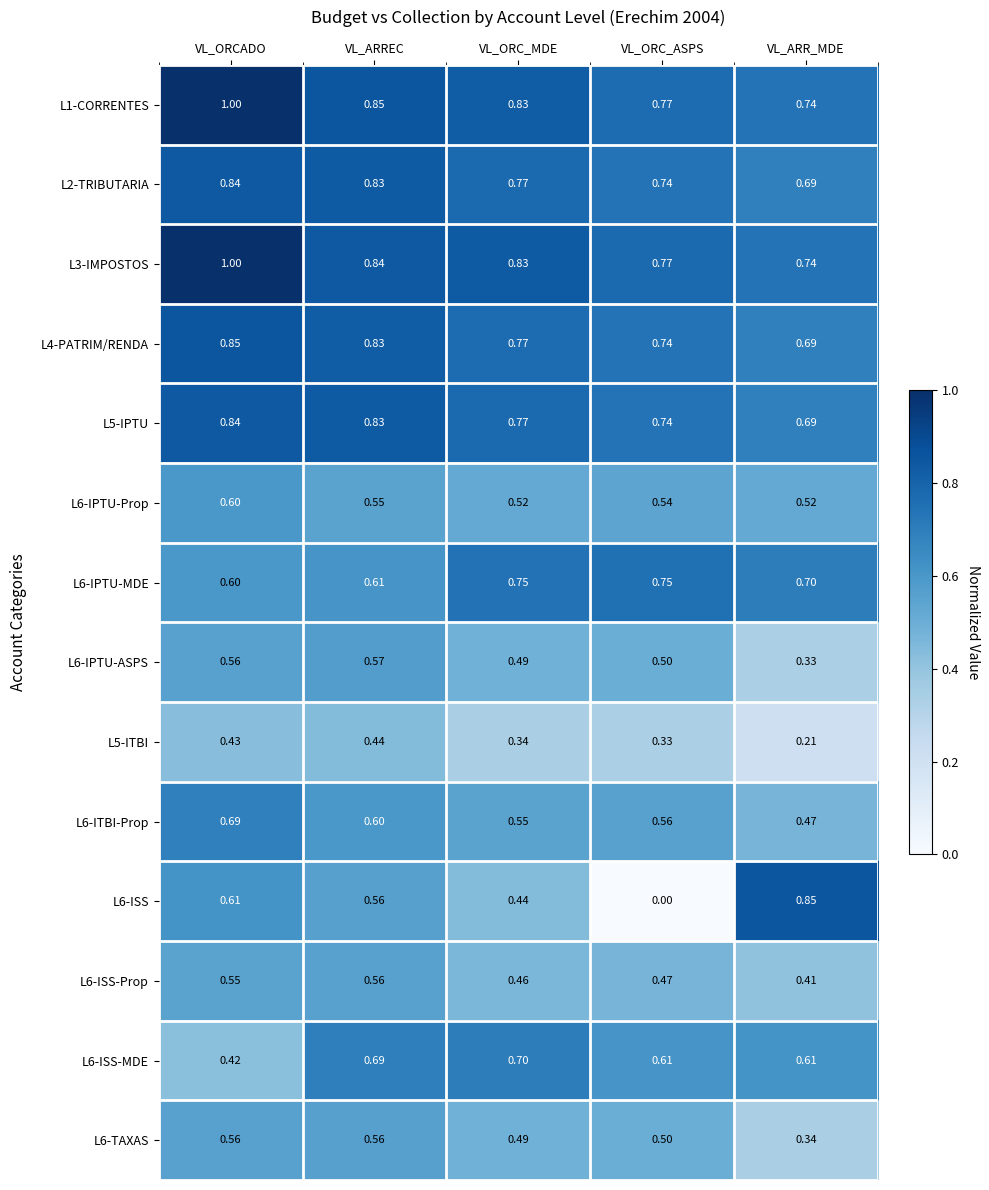

At how many categories does at least one series exceed 0?

5